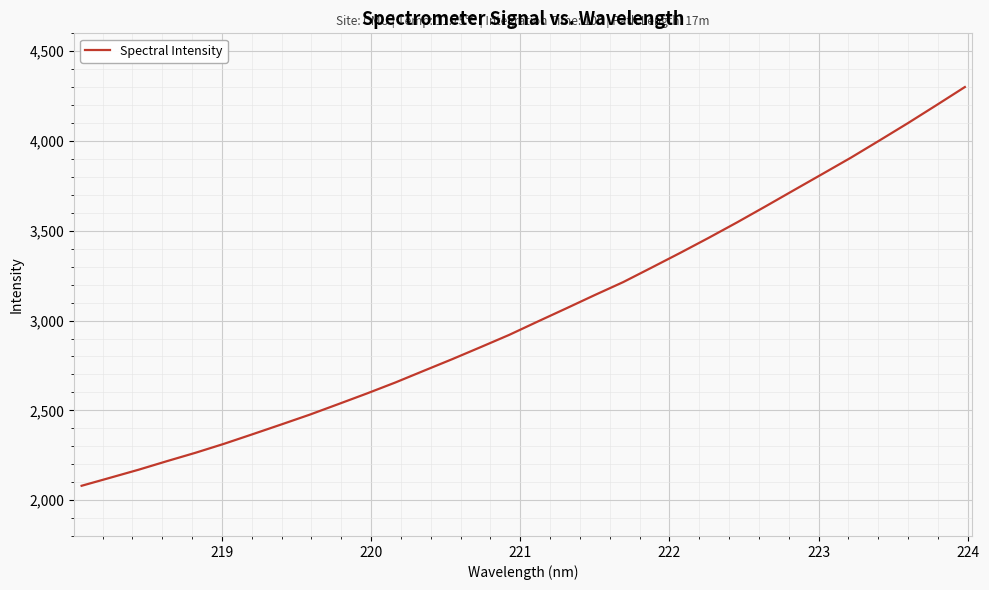

Does the chart display data point markers on the line(s)?

No